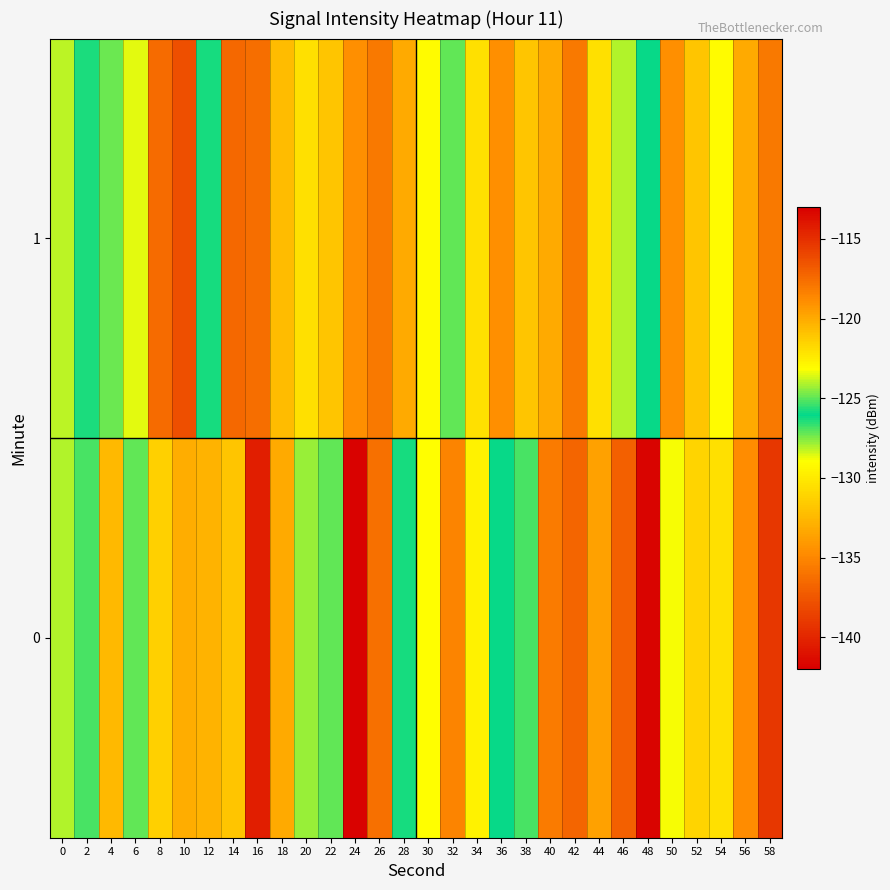

Between 54 and 10, which is larger?

10